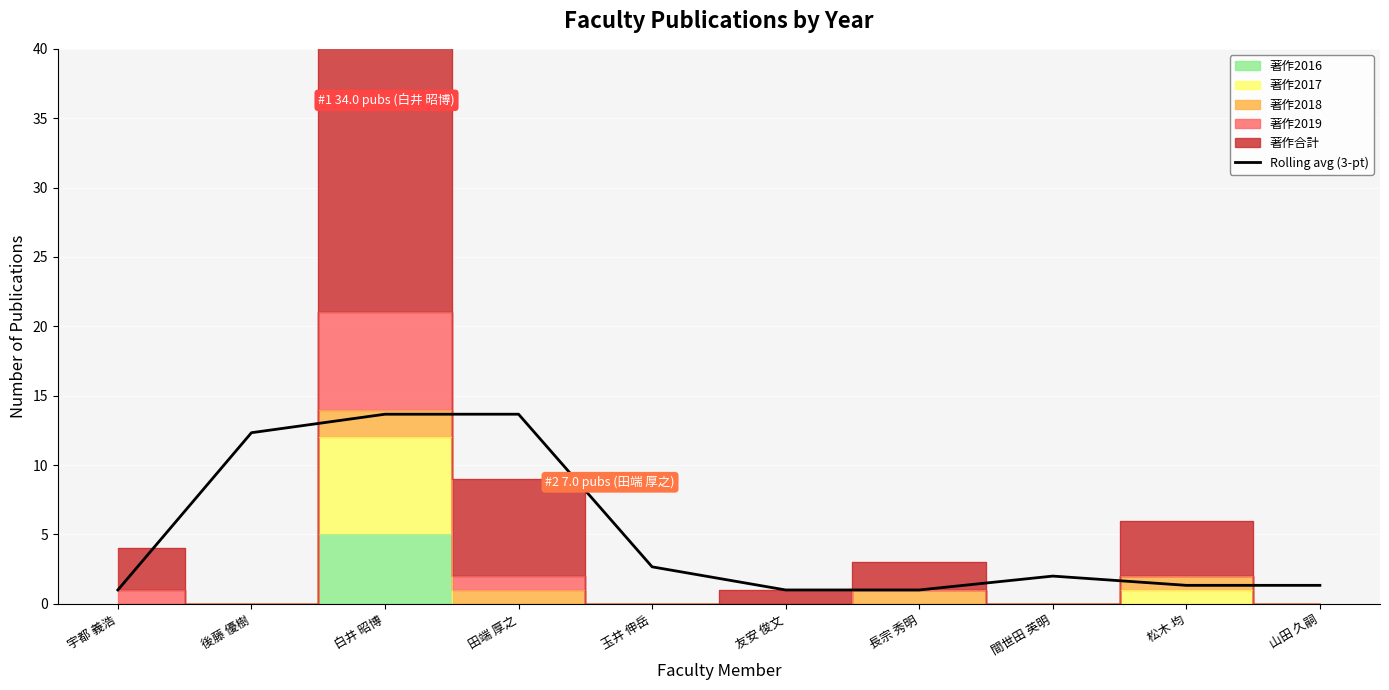

What is the label of the 10th point from the right?

宇都 義浩